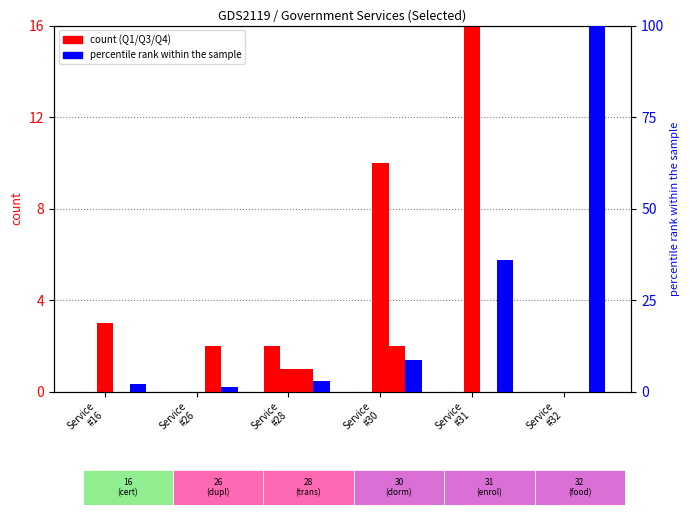

Which series has the largest range (max minus min)?

percentile rank